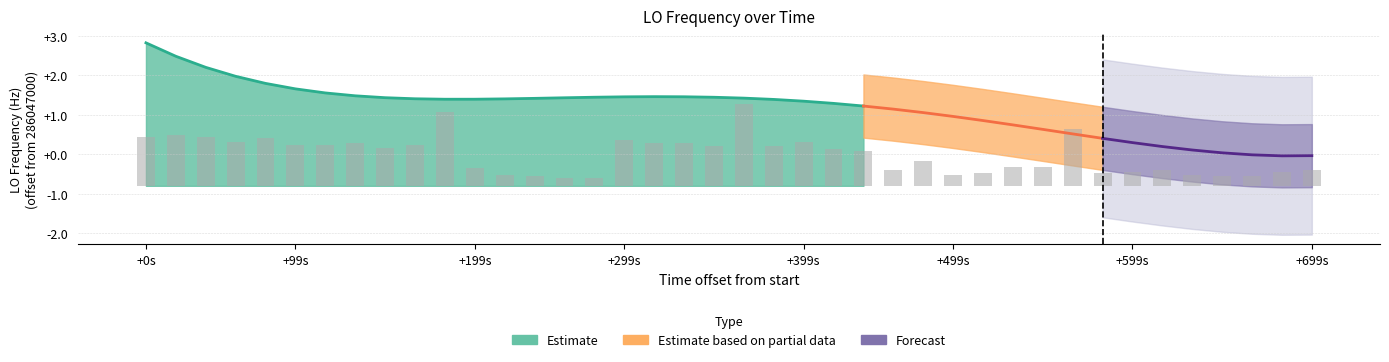

Count the number of categories in the chart.

40